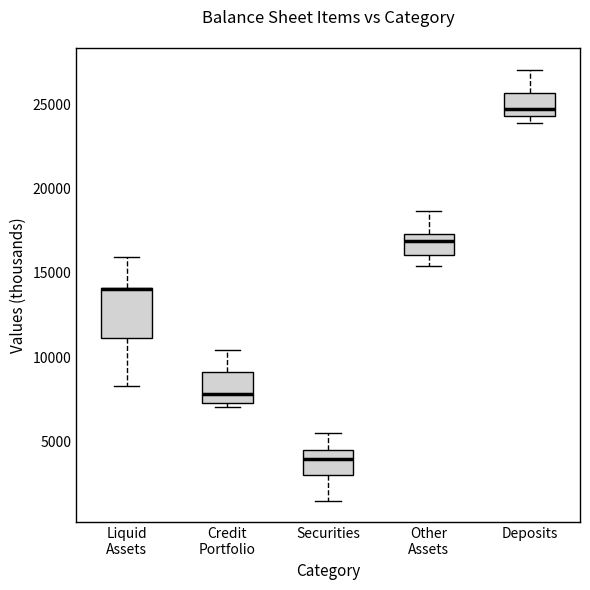

Reading left to right, transcribe this box plot: for each box, give where its median line is, the range the box spans, and where its two whiskers end, as read against the y-axis. The values are not printed on the chart, so give them approximately, as read against the axis.

Liquid Assets: median 14000 (drawn on the box's upper edge), box 11000 to 14000, whiskers 8500 to 16000
Credit Portfolio: median 8000, box 7500 to 9000, whiskers 7000 to 10500
Securities: median 4000, box 3000 to 4500, whiskers 1500 to 5500
Other Assets: median 17000, box 16000 to 17500, whiskers 15500 to 18500
Deposits: median 24500 (just above the box's lower edge), box 24500 to 25500, whiskers 24000 to 27000